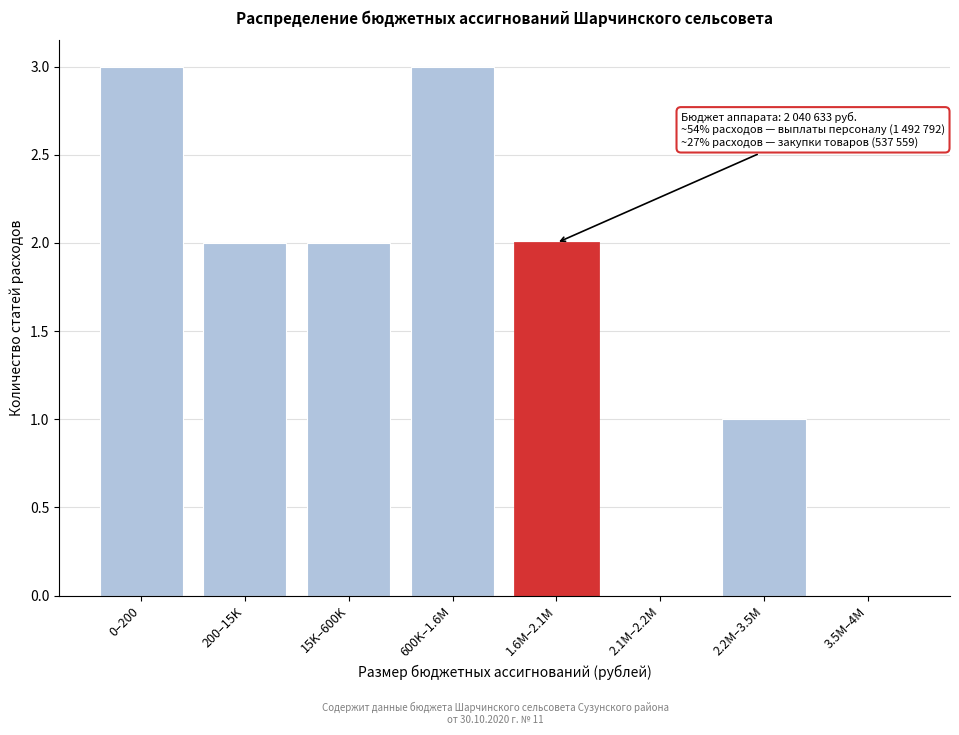

Reading left to right, extract all data points from this chart.

0–200=3	200–15K=2	15K–600K=2	600K–1.6M=3	1.6M–2.1M=2	2.1M–2.2M=0	2.2M–3.5M=1	3.5M–4M=0